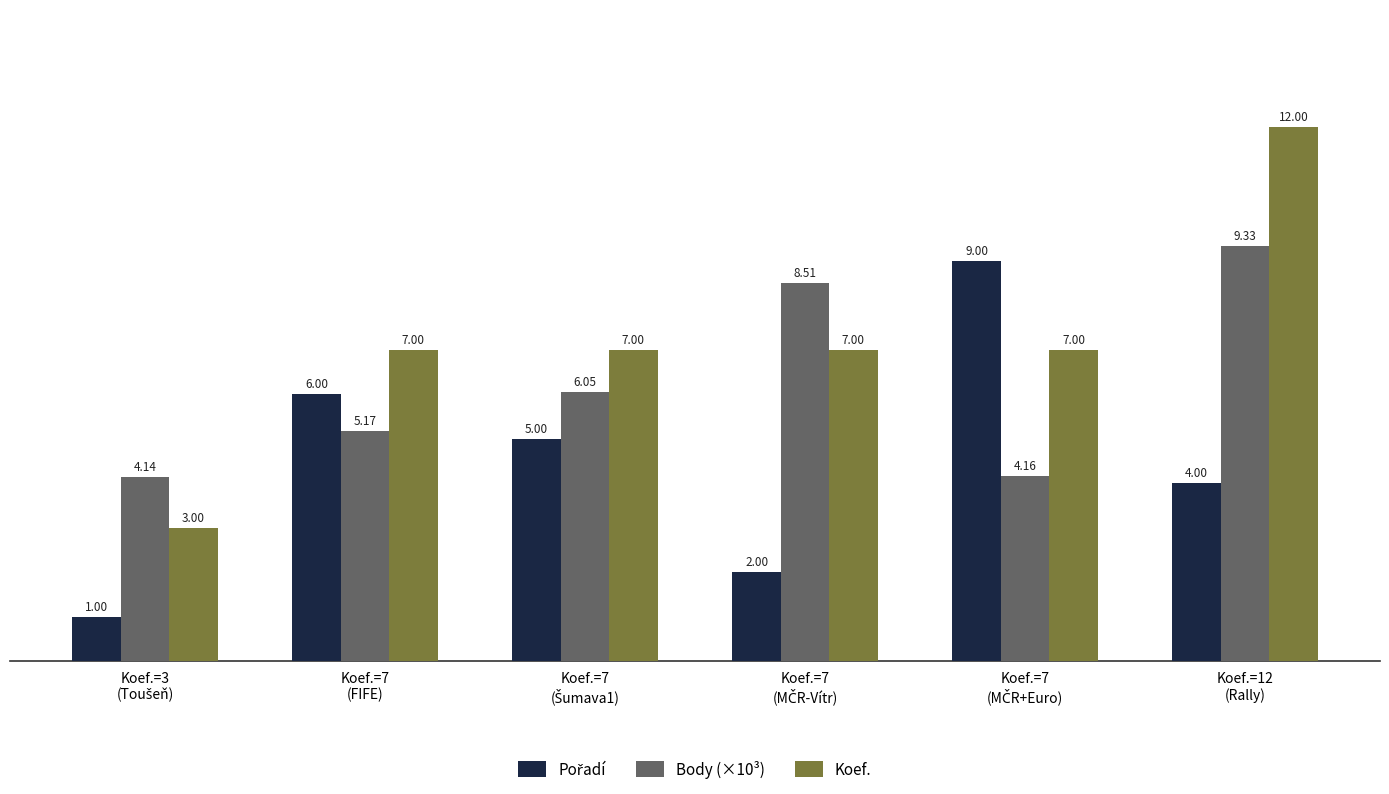

Which series has the largest total across all categories?

Koef.